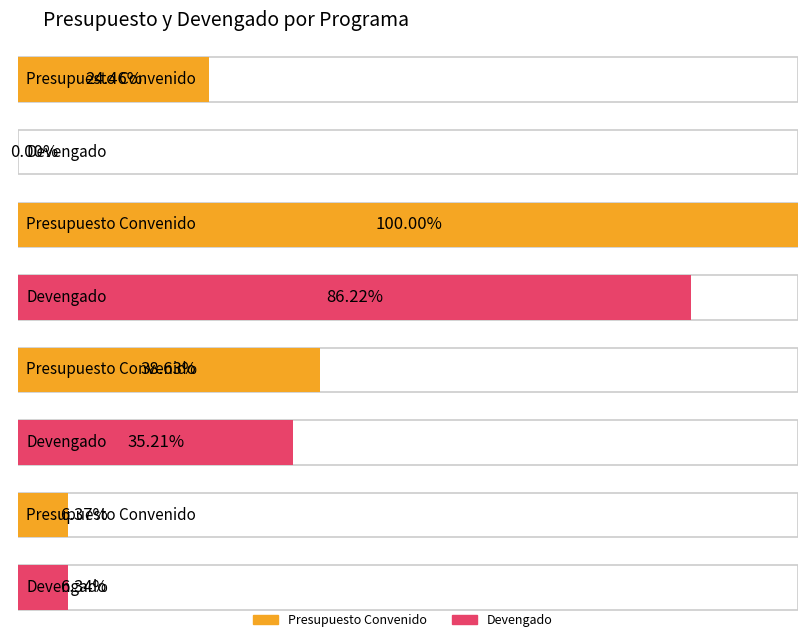

Which series has the widest spread of values?

Presupuesto Convenido